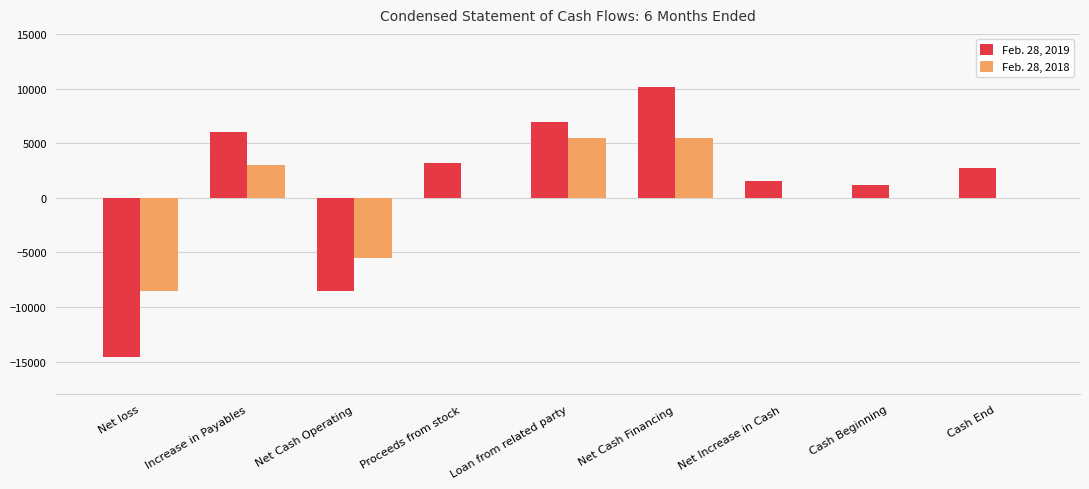

What is the maximum value shown in the chart?

10125